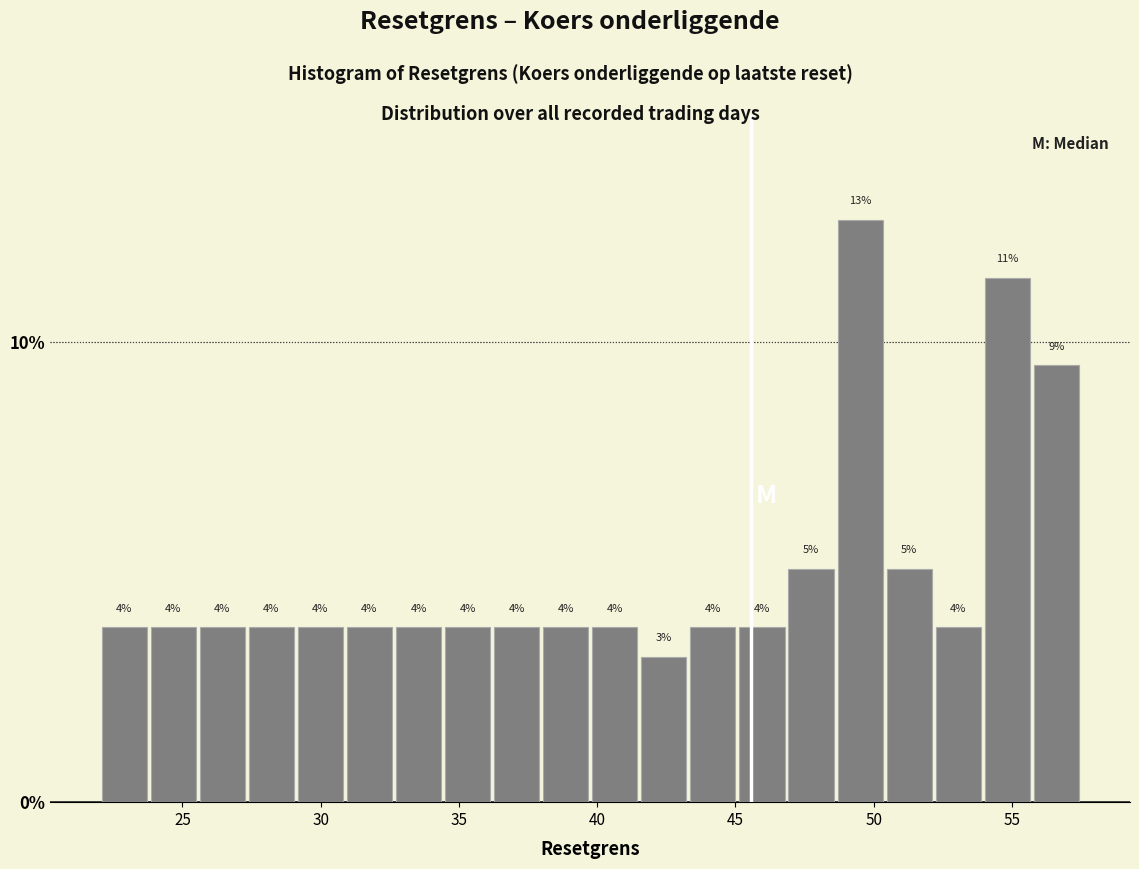

Around what value on the x-axis is the tallest bar? Give the approximate position of its centre, as read against the axis.

49.5